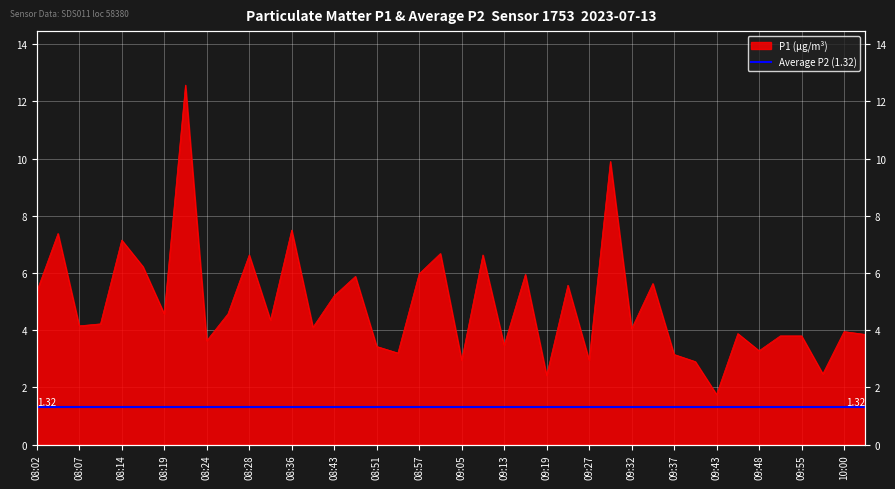

What position from the left is 08:04?

2